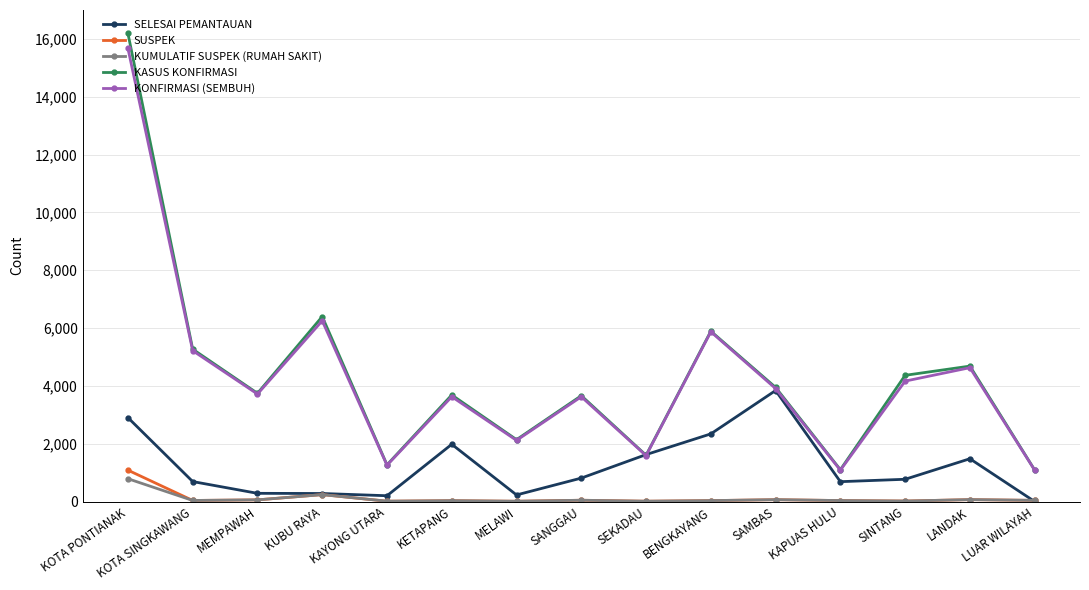

The SUSPEK series shows 45 at SANGGAU. True or false?

True